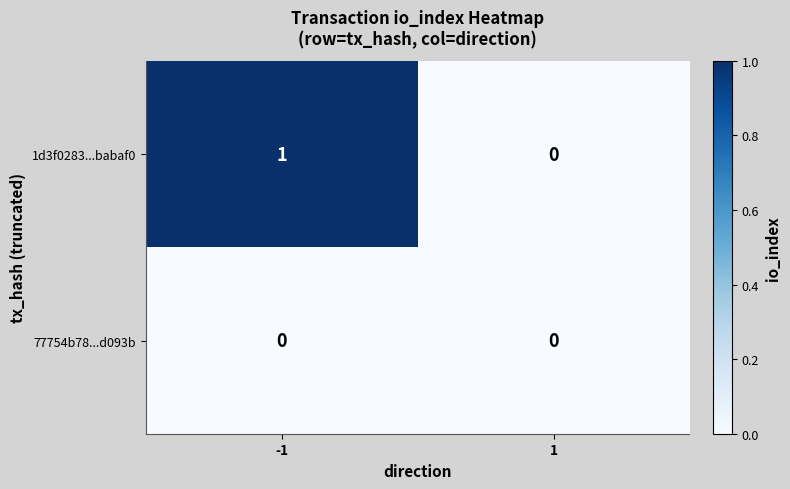

Which series has the widest spread of values?

1d3f0283...babaf0